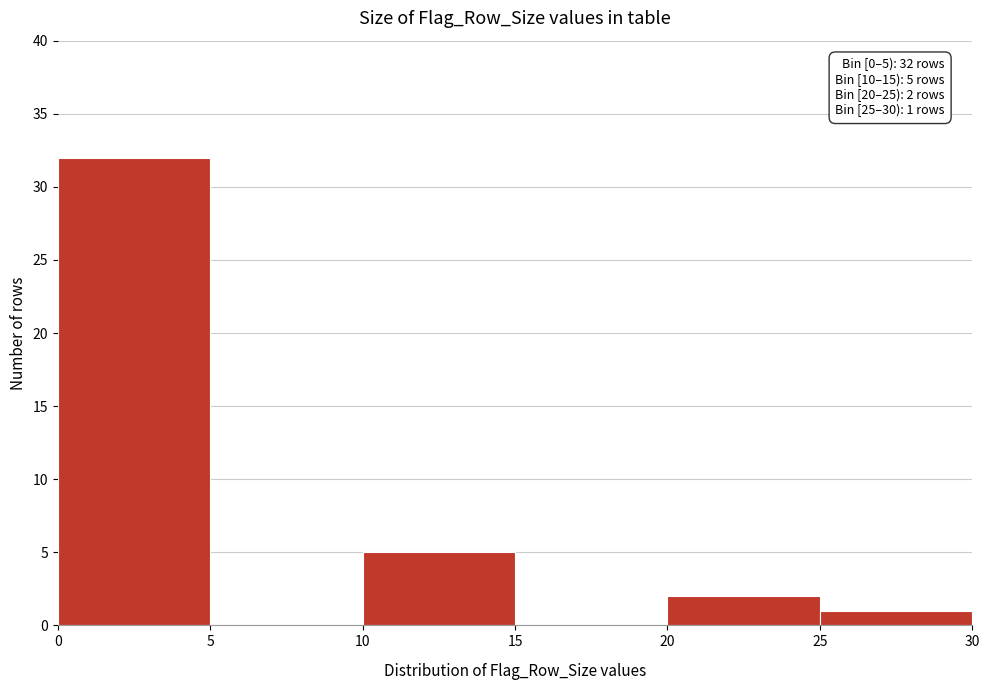

Which range on the x-axis has the tallest bar?

0 to 5